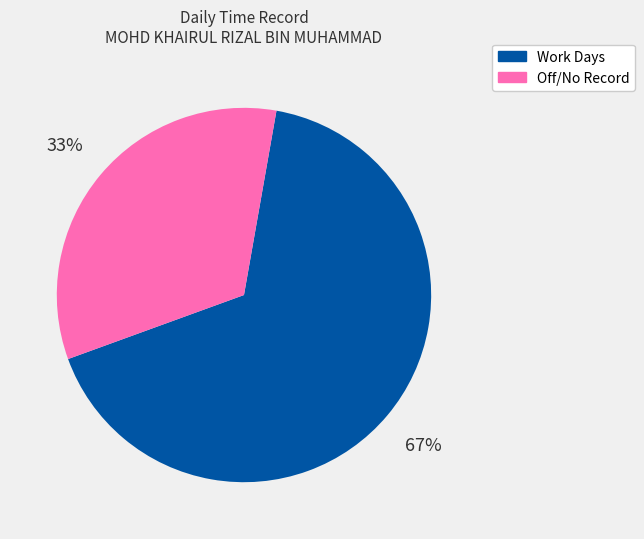

Is there any slice that represents more than half of the pie?

Yes